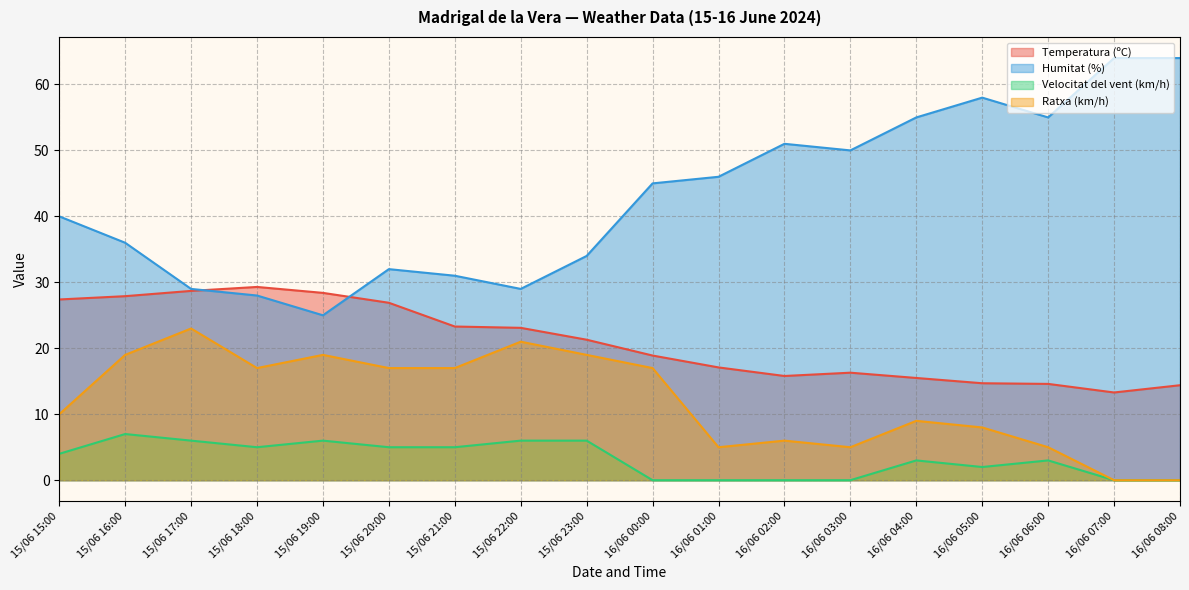

Which series changed the most between 15/06 21:00 and 16/06 06:00?

Humitat (%)